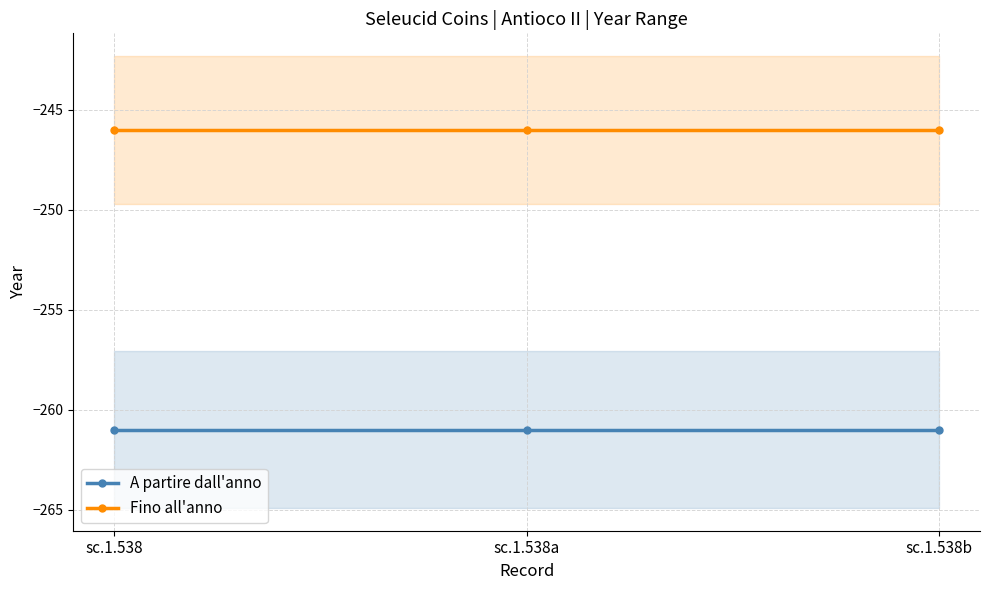

What is the sum of all A partire dall'anno values?

-783